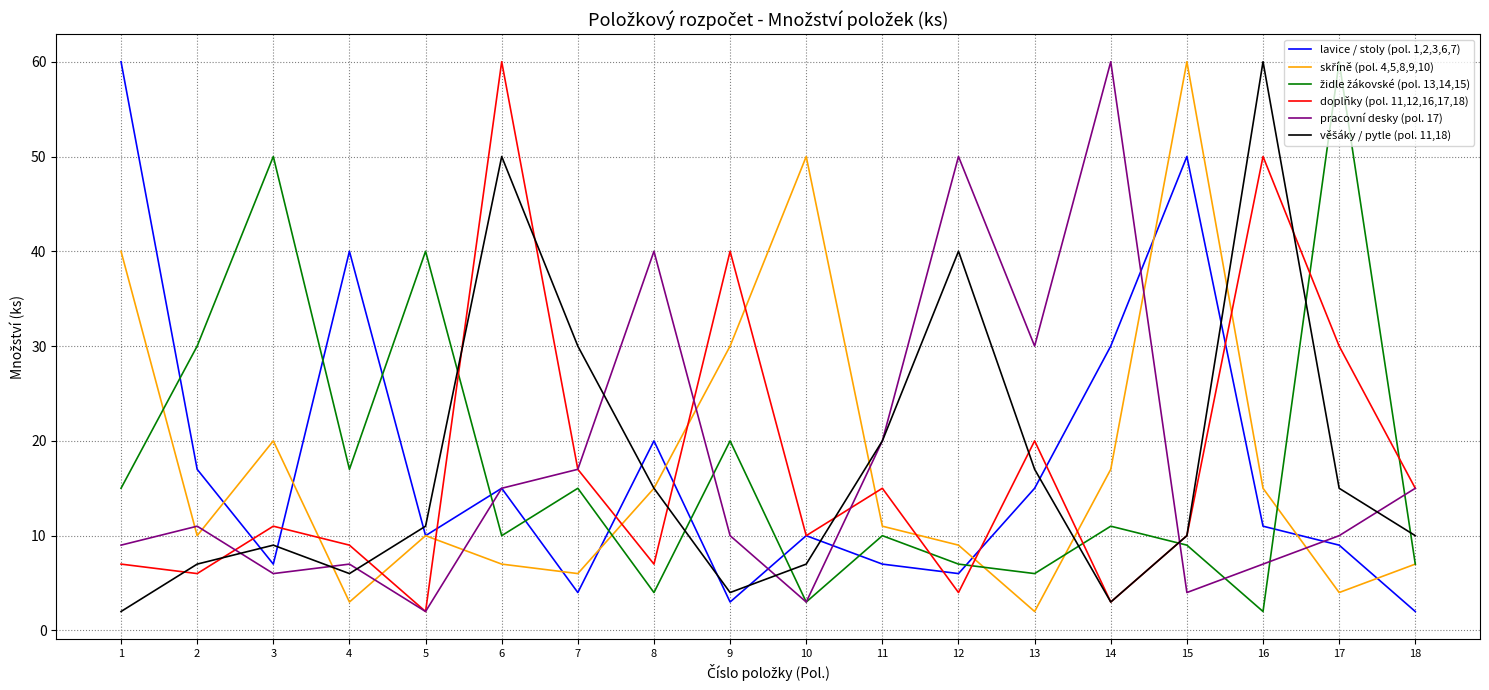

What is the maximum value shown in the chart?

60